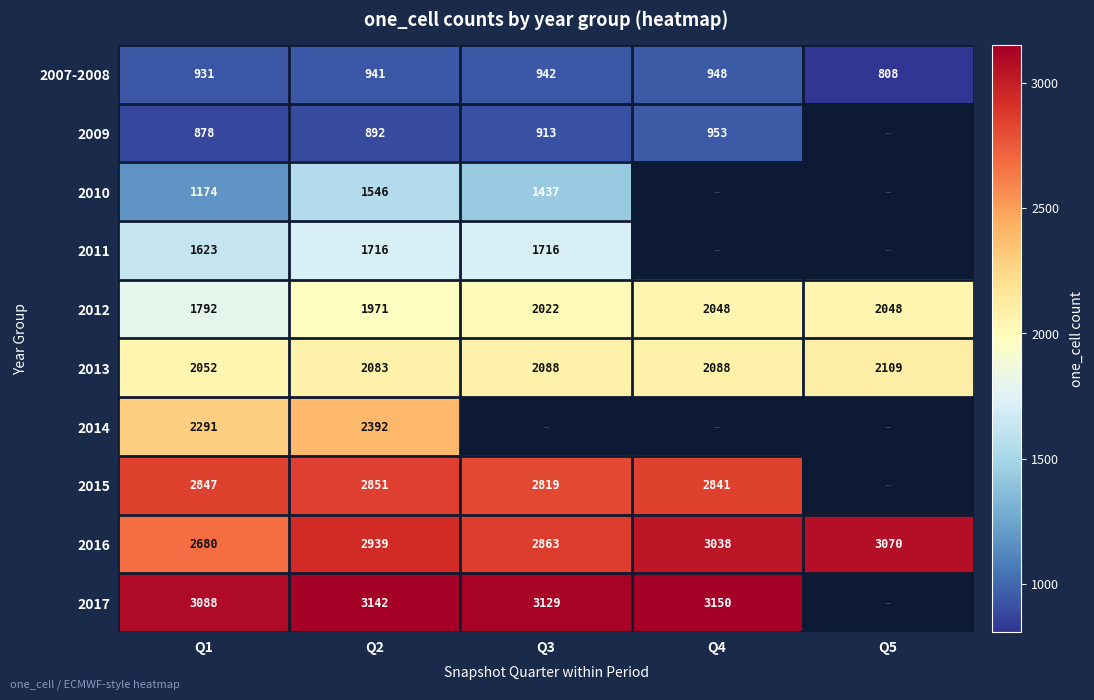

What is the difference between the 2013 values at Q1 and Q2?

31